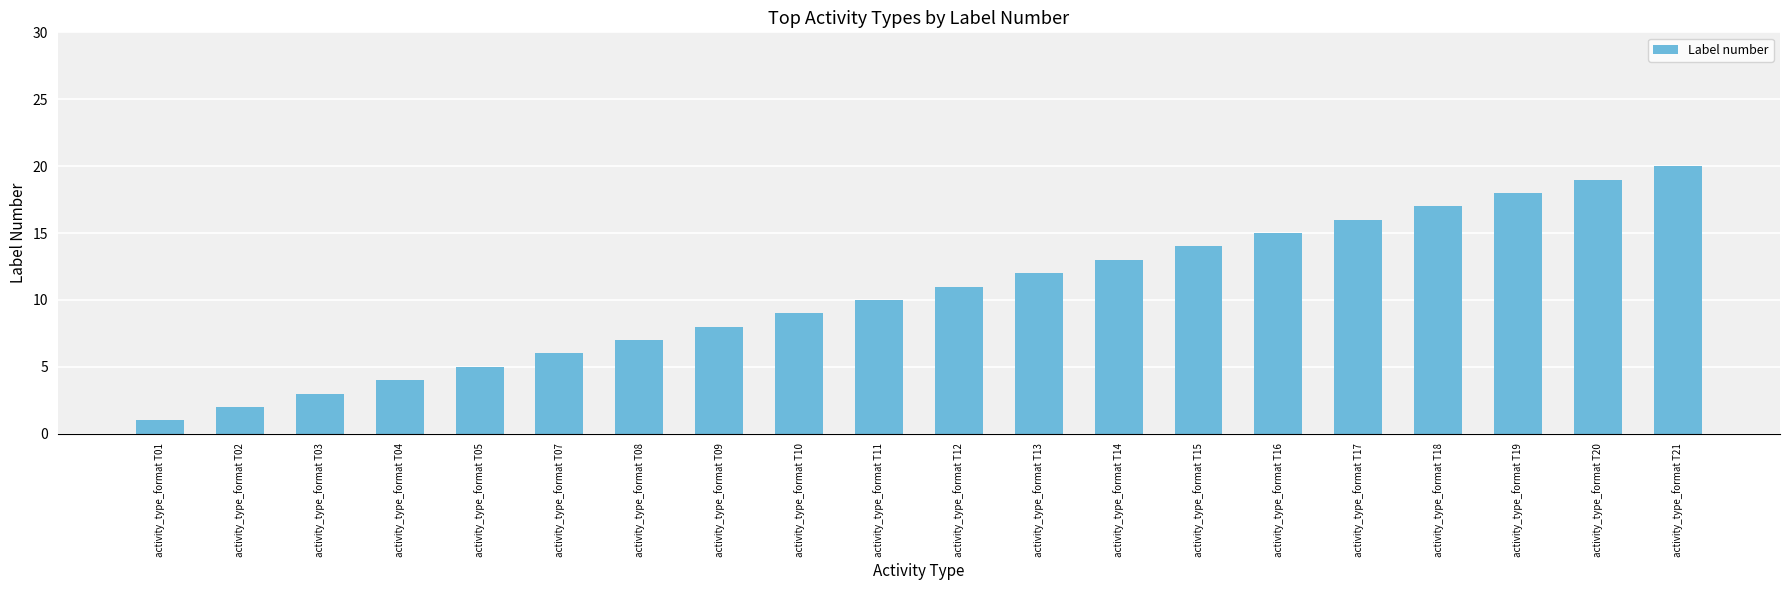

What is the ratio of the value at activity_type_format T01 to the value at activity_type_format T18?

0.1